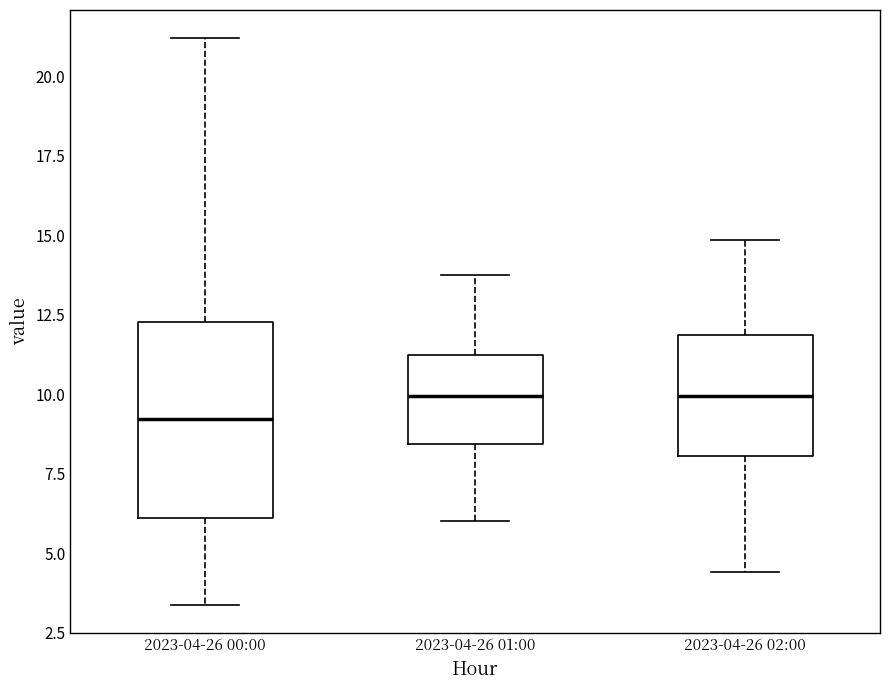

Reading left to right, transcribe this box plot: for each box, give where its median line is, the range the box spans, and where its two whiskers end, as read against the y-axis. The values are not printed on the chart, so give them approximately, as read against the axis.

2023-04-26 00:00: median 9.0, box 6.0 to 12.5, whiskers 3.5 to 21.0
2023-04-26 01:00: median 10.0, box 8.5 to 11.0, whiskers 6.0 to 14.0
2023-04-26 02:00: median 10.0, box 8.0 to 12.0, whiskers 4.5 to 15.0